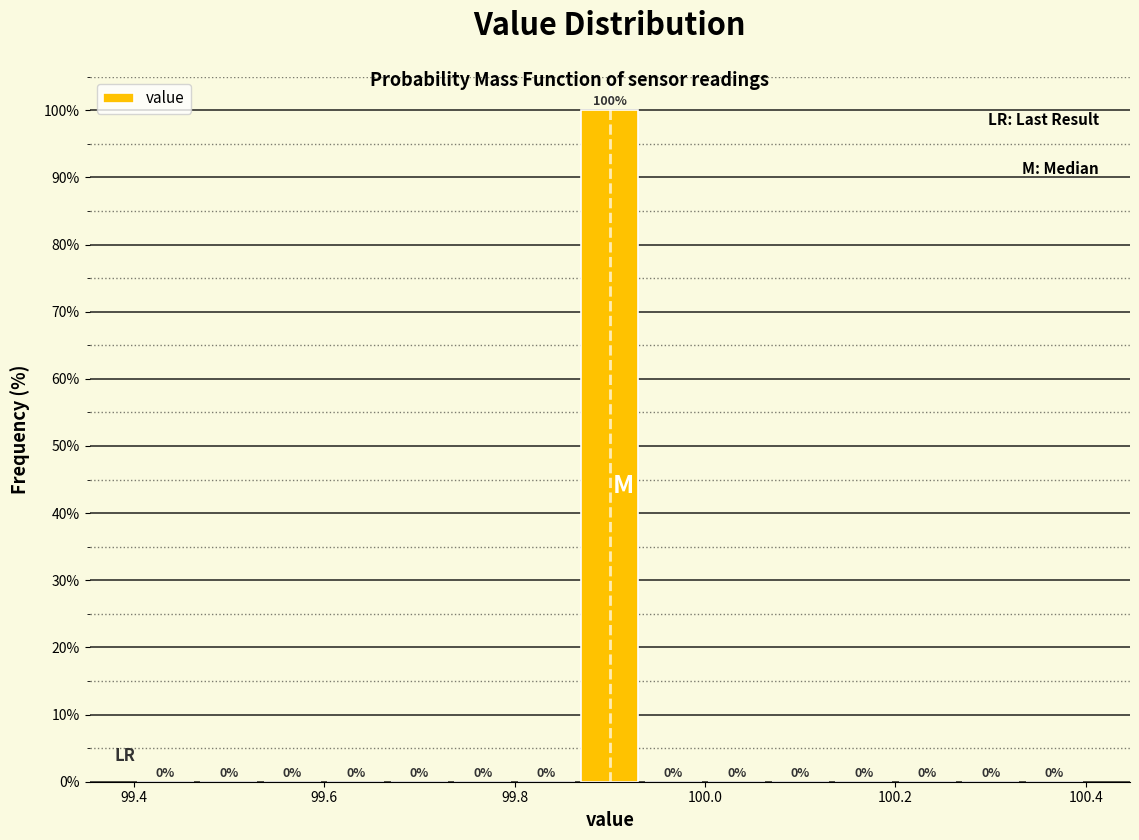

Around what value on the x-axis is the tallest bar? Give the approximate position of its centre, as read against the axis.

99.90